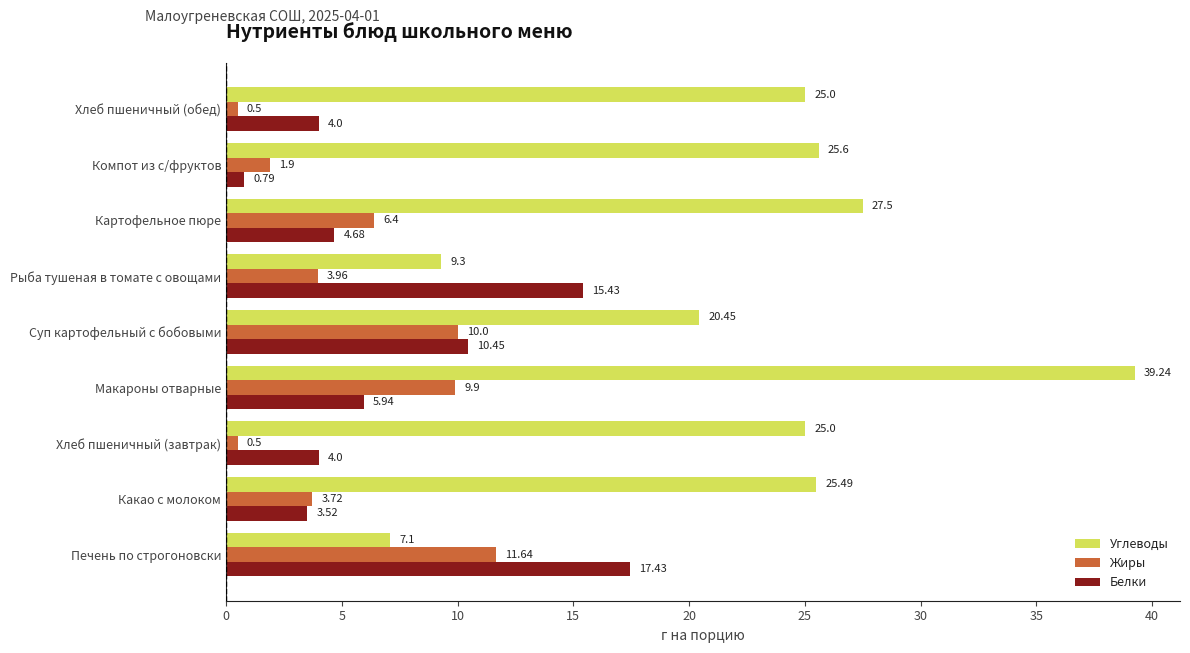

Which category has the highest value in the Жиры series?

Печень по строгоновски